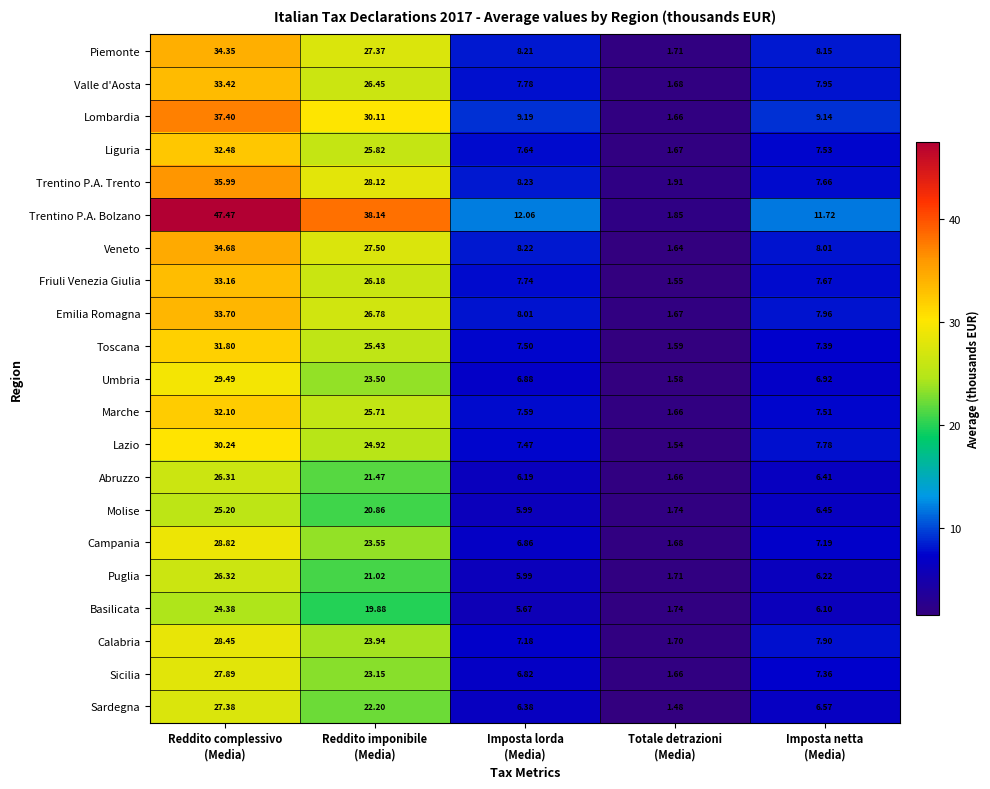

How many series are shown in this chart?

21